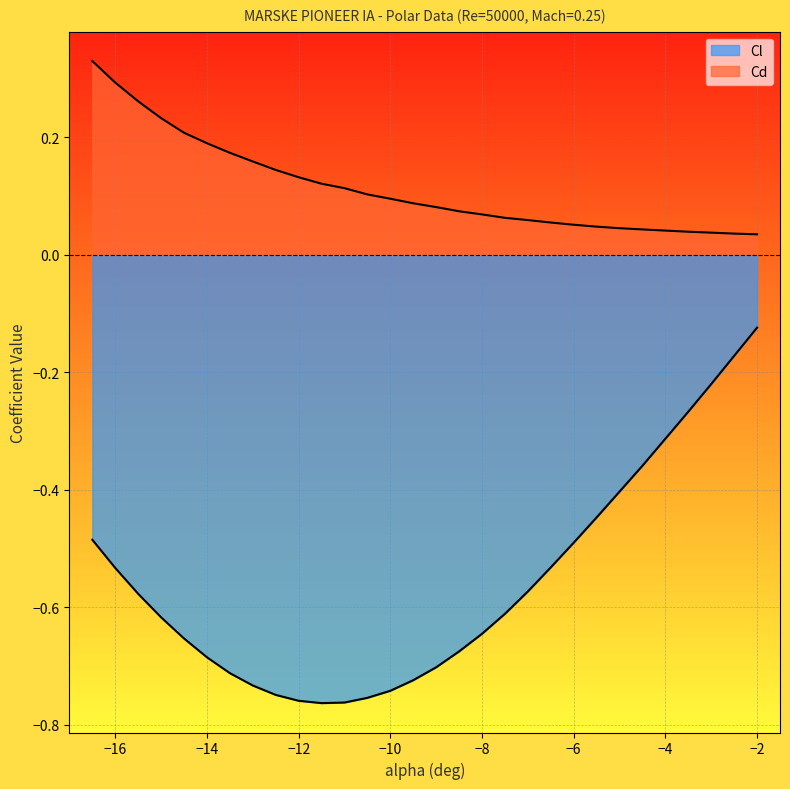

How many lines are shown in the chart?

2